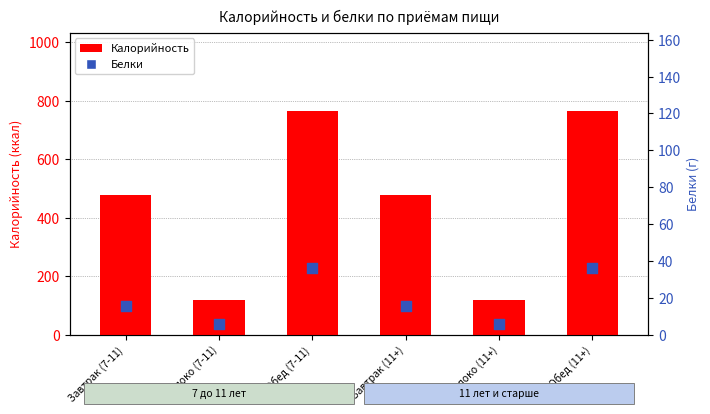

At which category is the sum across all series the highest?

Обед (7-11)